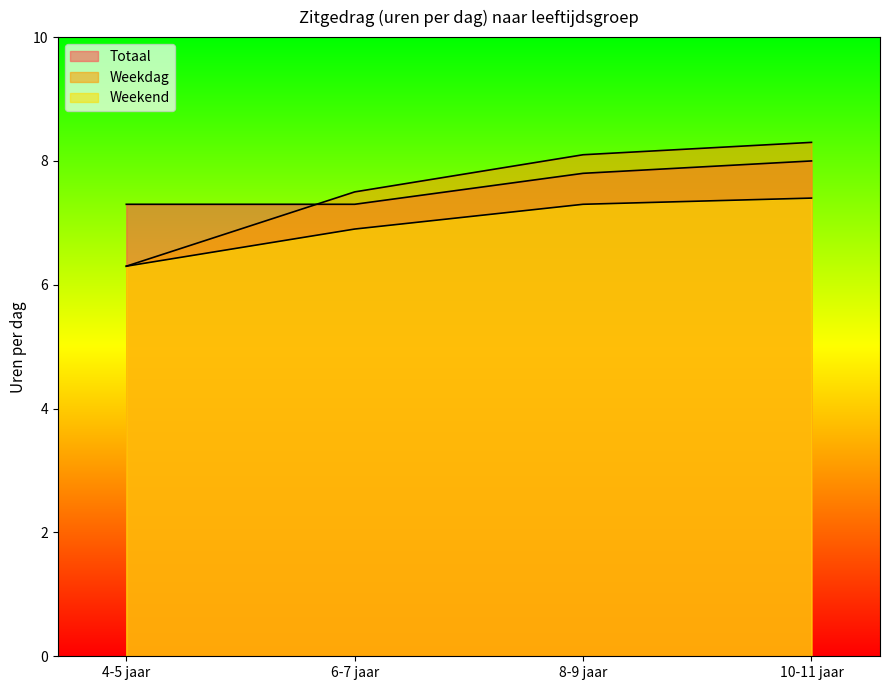

At how many categories does at least one series exceed 6?

4